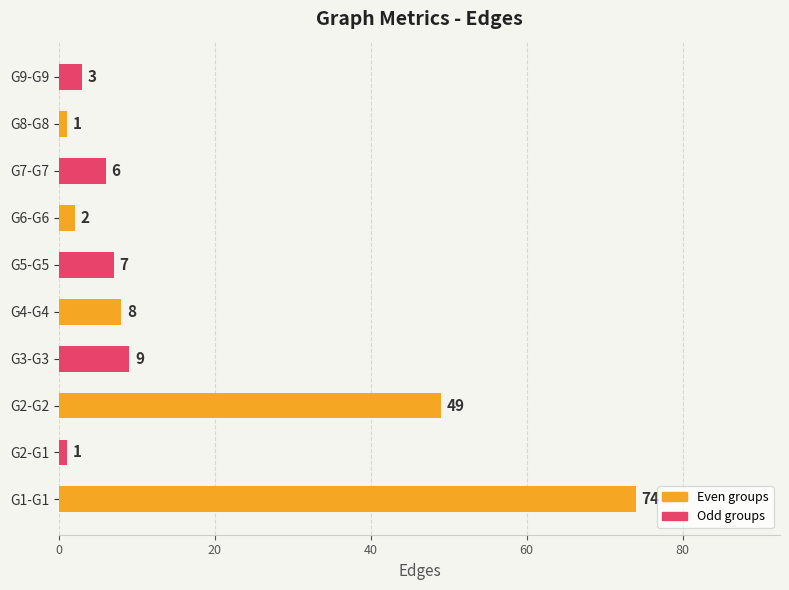

What is the average value?

16